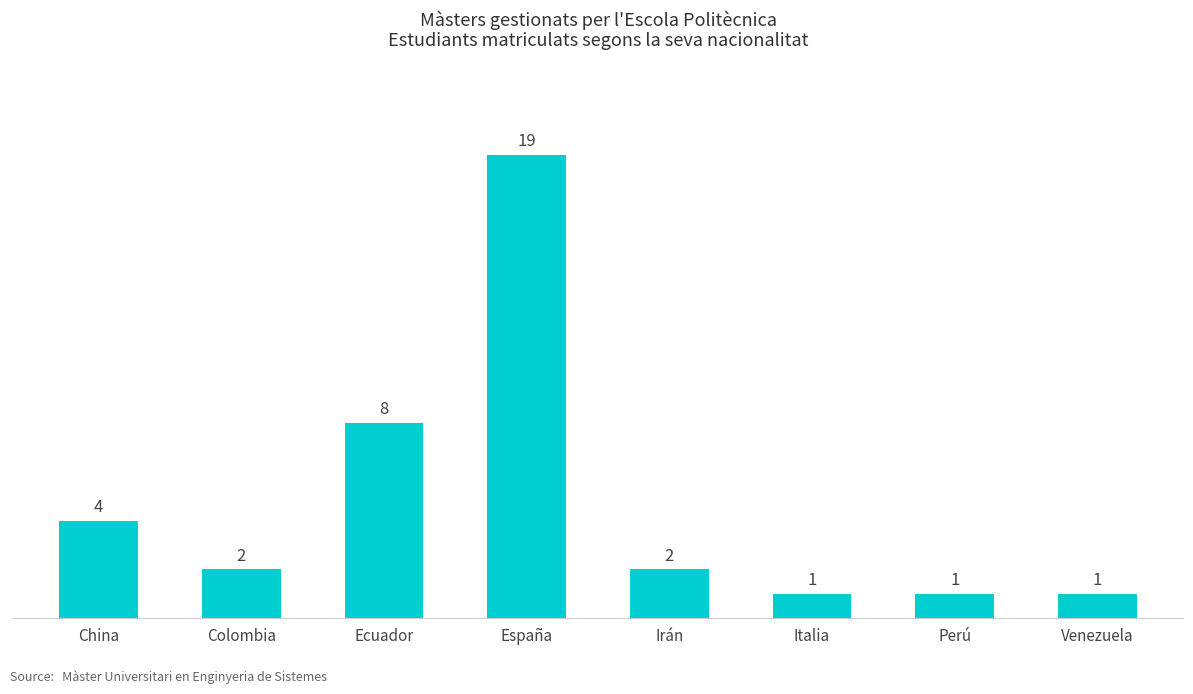

The chart shows a value of 8 at Ecuador. True or false?

True